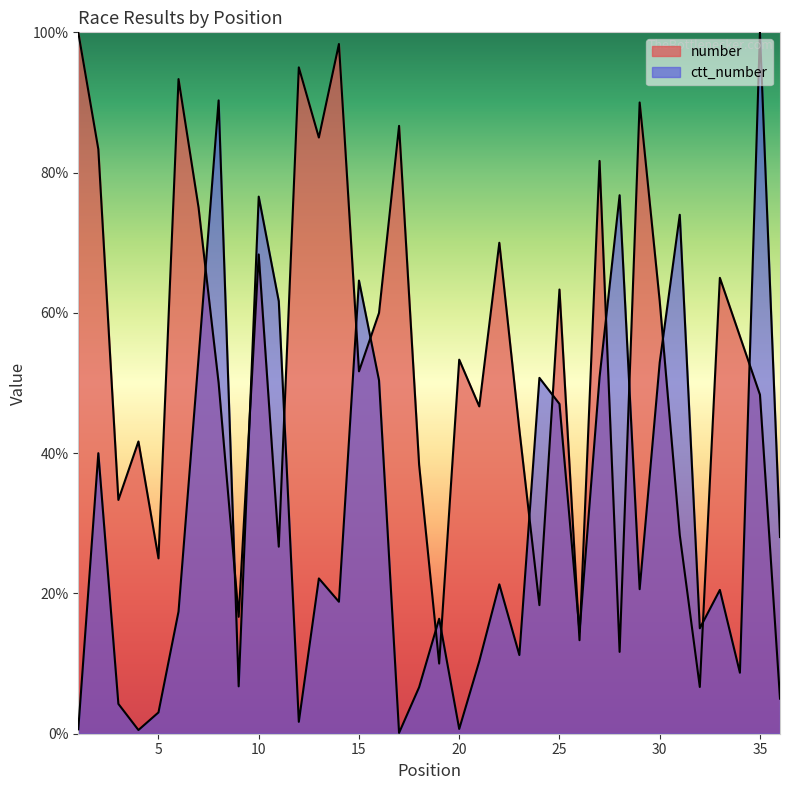

Count the number of categories in the chart.

36